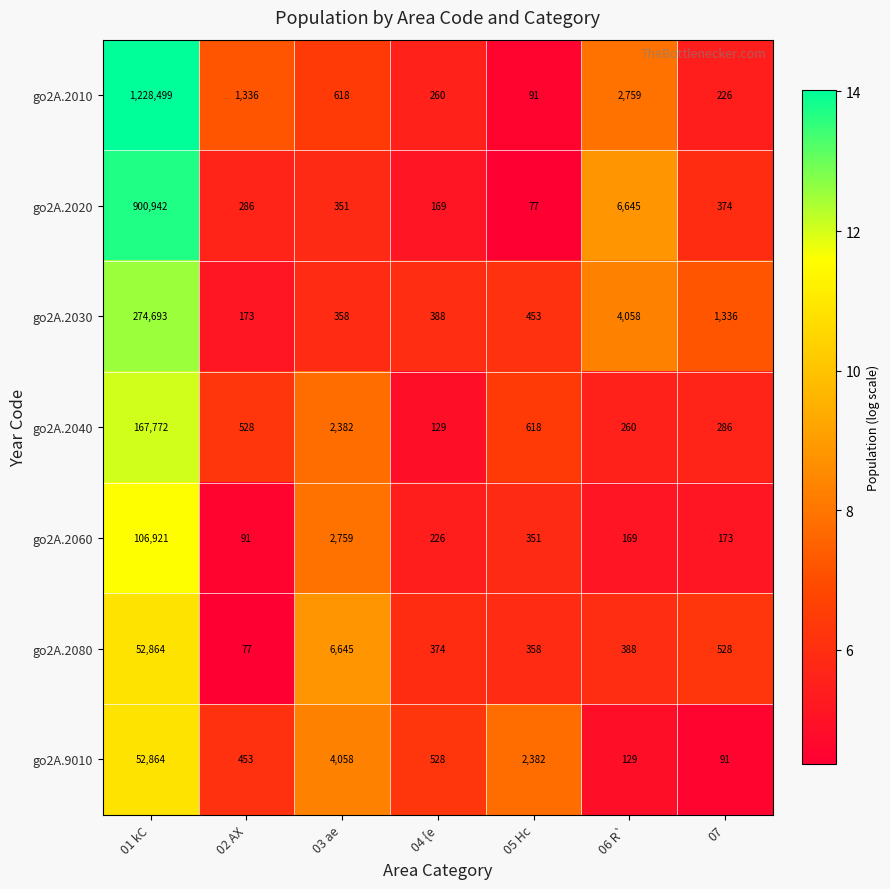

List the labels in order of go2A.2020 value, largest first.

01 kC, 06 R`, 07, 03 ae, 02 AX, 04 {e, 05 Hc